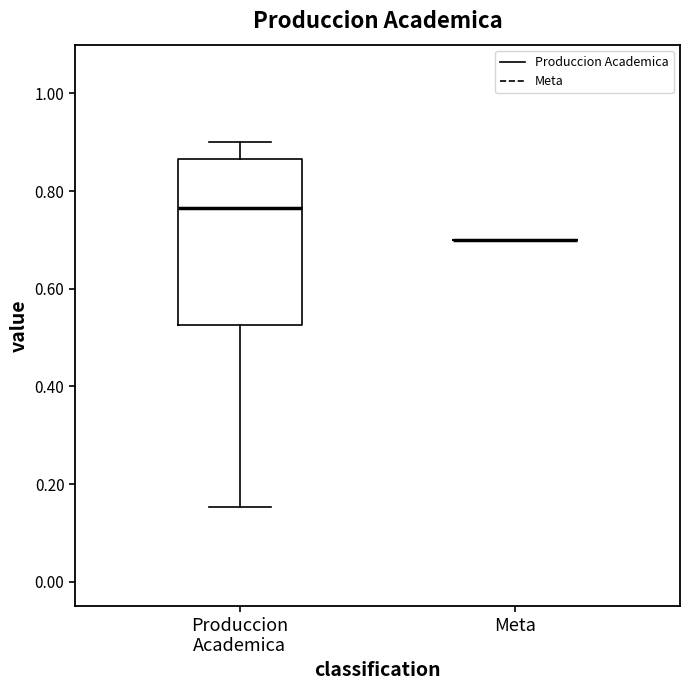

Reading left to right, transcribe this box plot: for each box, give where its median line is, the range the box spans, and where its two whiskers end, as read against the y-axis. The values are not printed on the chart, so give them approximately, as read against the axis.

Produccion Academica: median 0.76, box 0.52 to 0.86, whiskers 0.16 to 0.90
Meta: box collapsed to a line at 0.70, whiskers 0.70 to 0.70